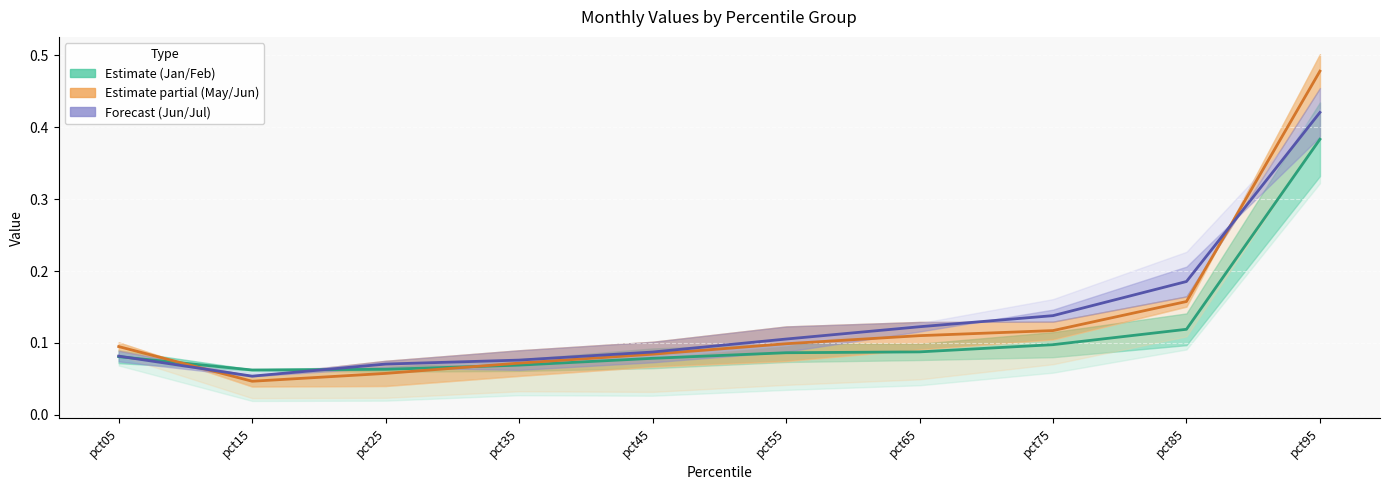

How many lines are shown in the chart?

3